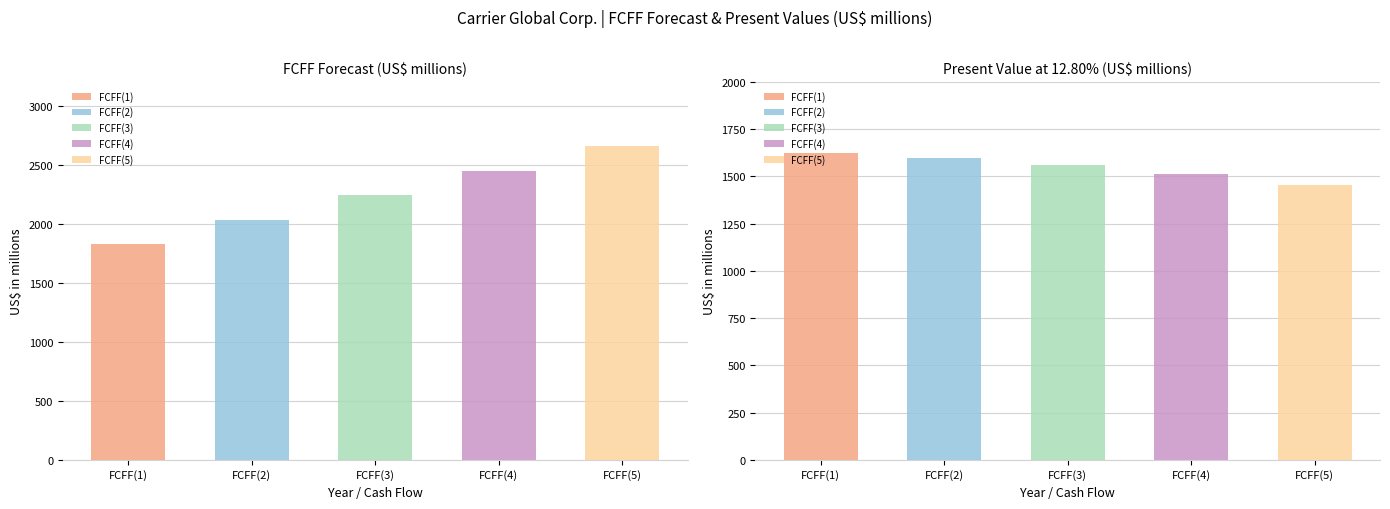

At how many categories does at least one series exceed 1967?

4